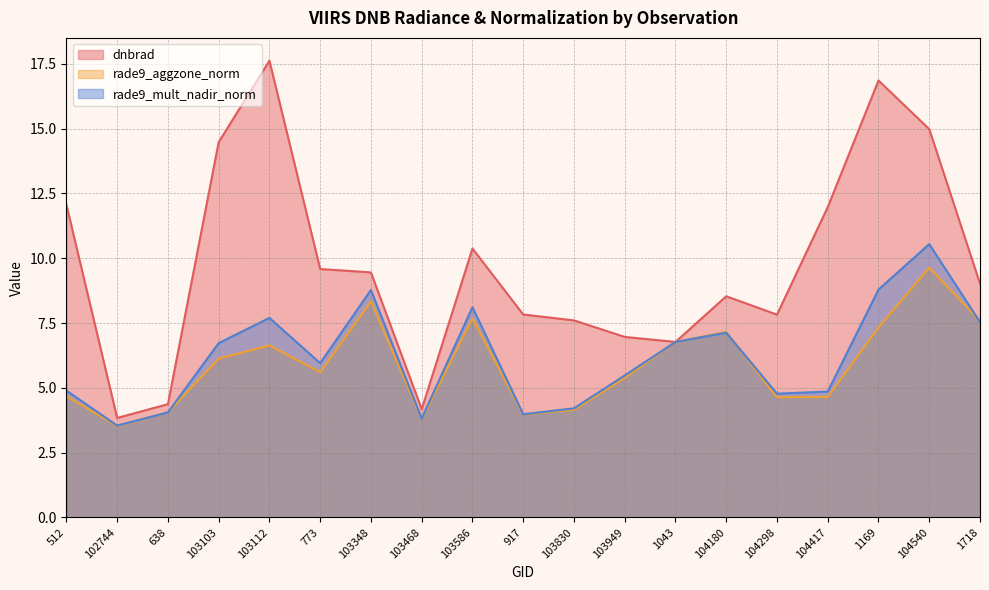

At which category does the chart reach its minimum across all series?

102744